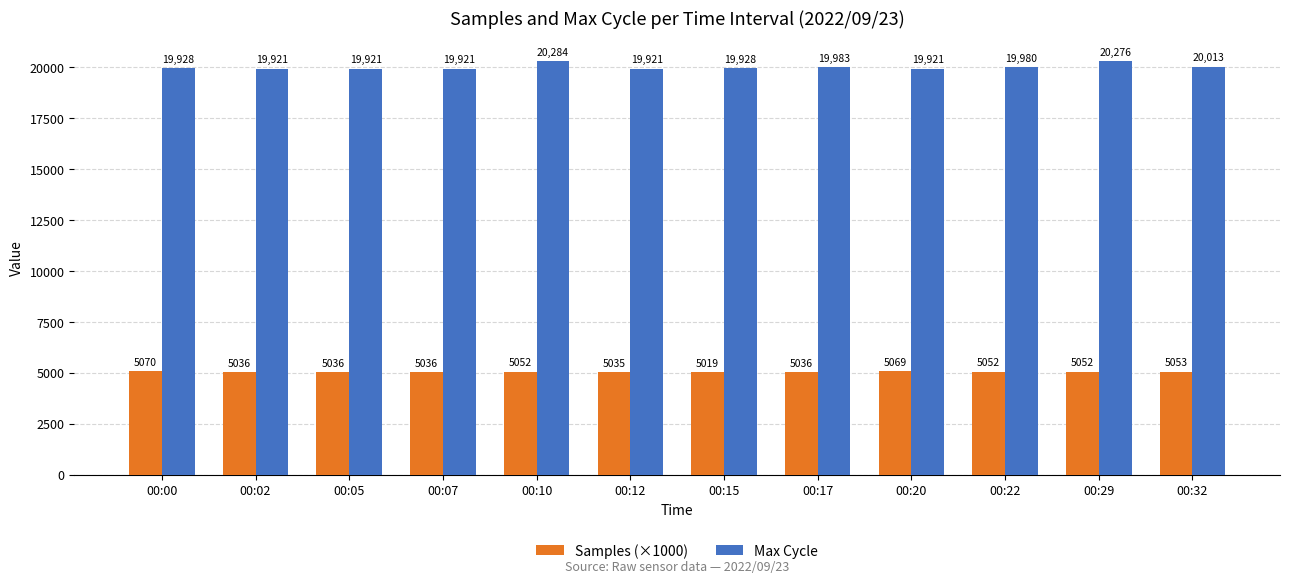

What is the approximate value of Max Cycle at 00:07?

19921.0